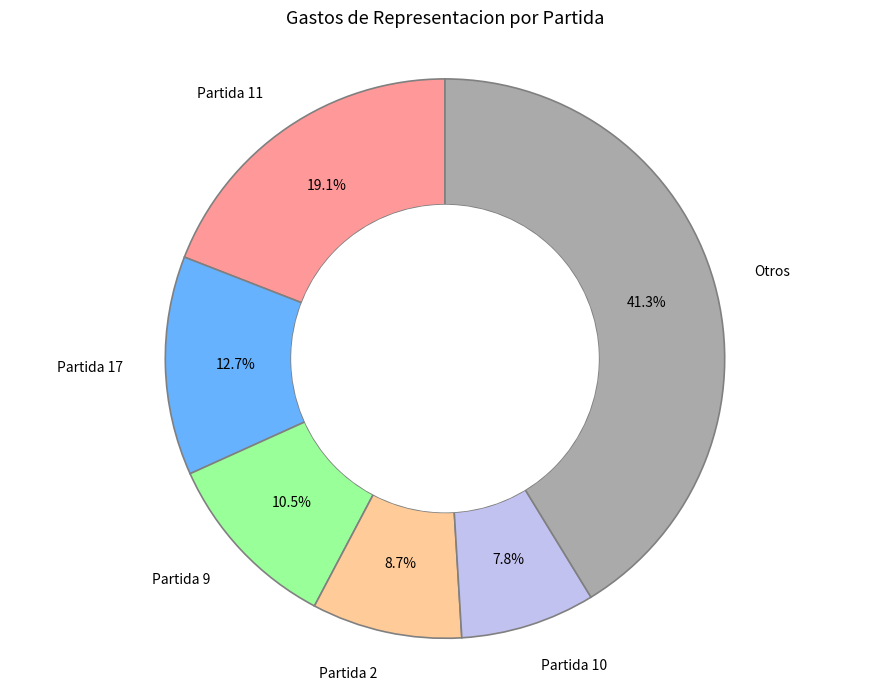

Is there any slice that represents more than half of the pie?

No